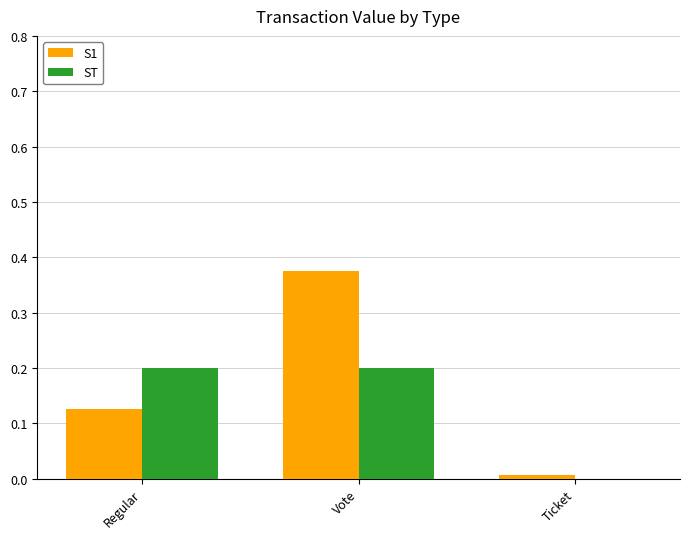

Where is ST nearest to the value 0?

Ticket